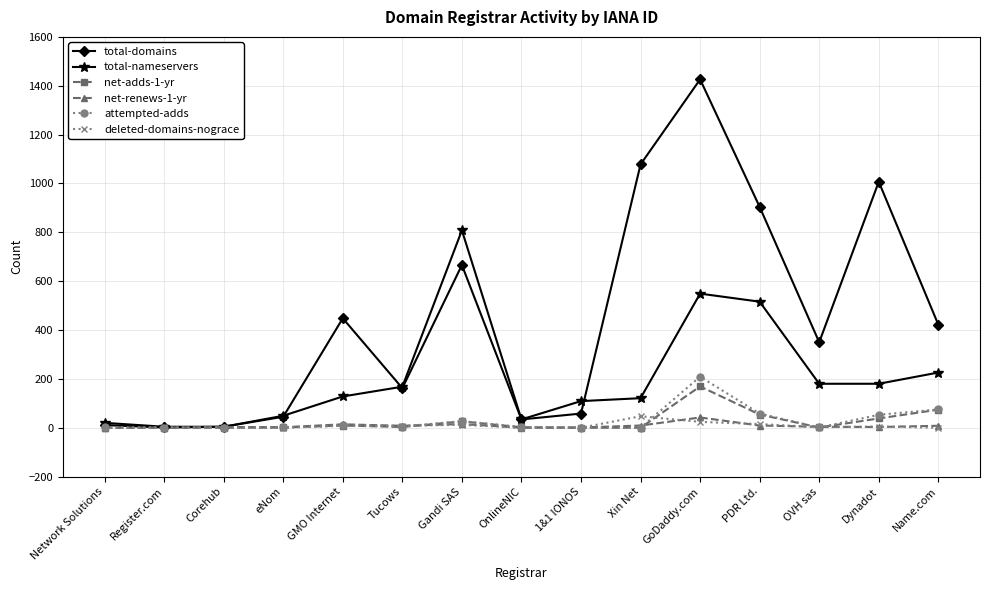

How many distinct data groups are displayed?

6